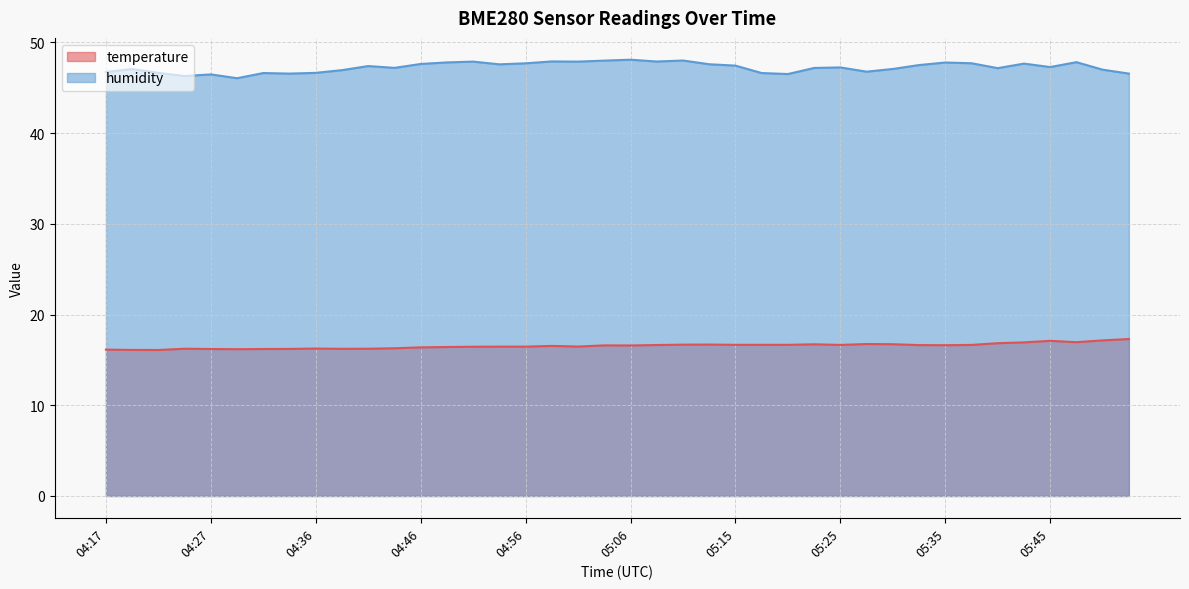

What is the total value across all series at 05:37?

64.3